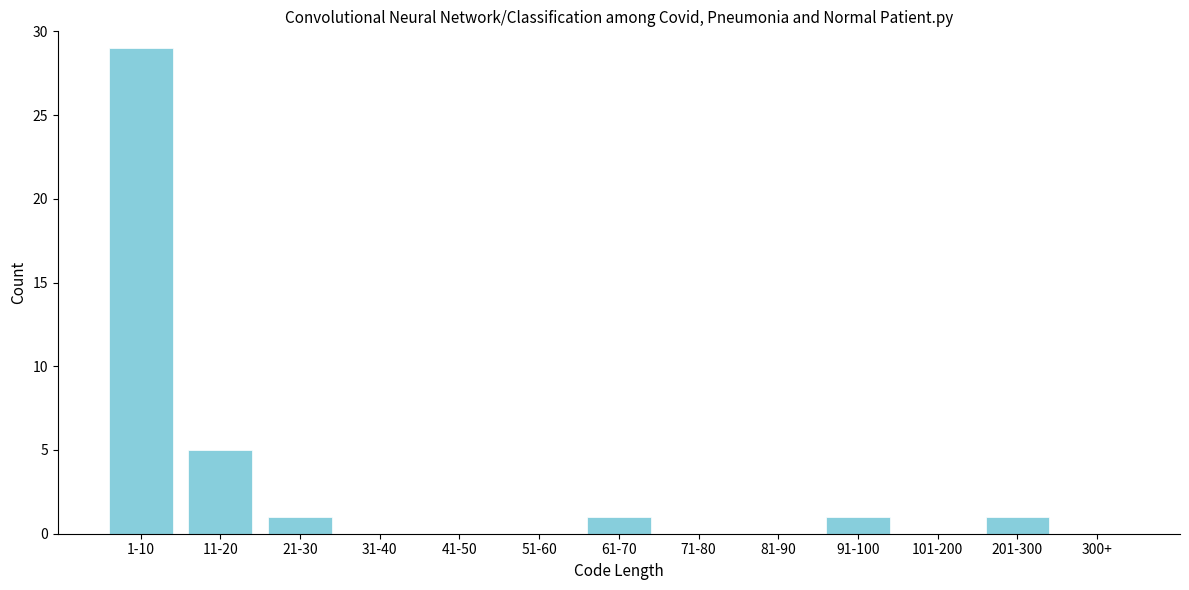

Reading left to right, transcribe all the data shown in this chart.

1-10=29	11-20=5	21-30=1	31-40=0	41-50=0	51-60=0	61-70=1	71-80=0	81-90=0	91-100=1	101-200=0	201-300=1	300+=0